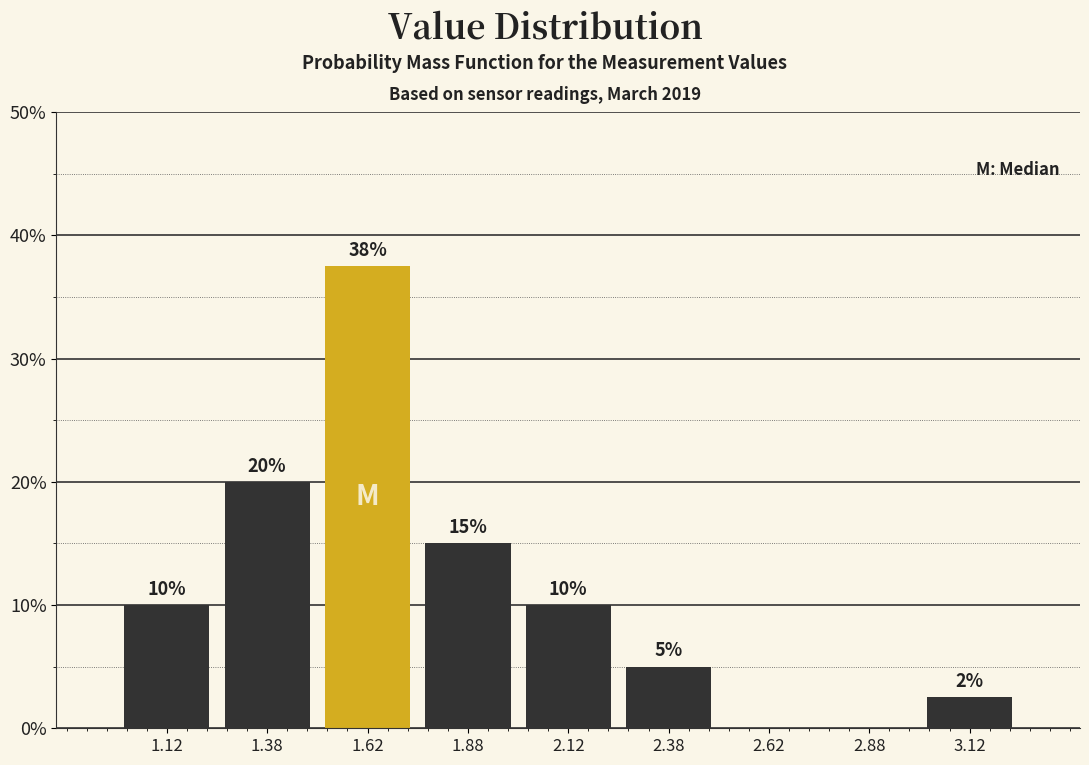

Which range on the x-axis has the tallest bar?

1.50 to 1.75